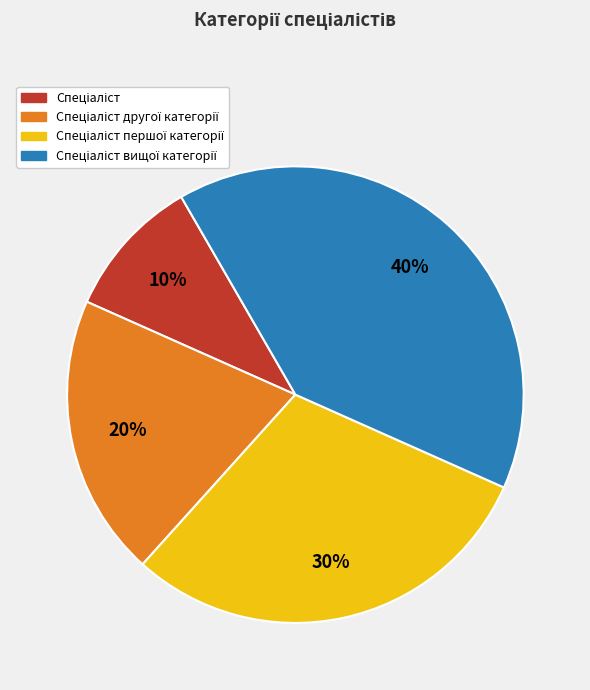

How many slices are in this pie chart?

4